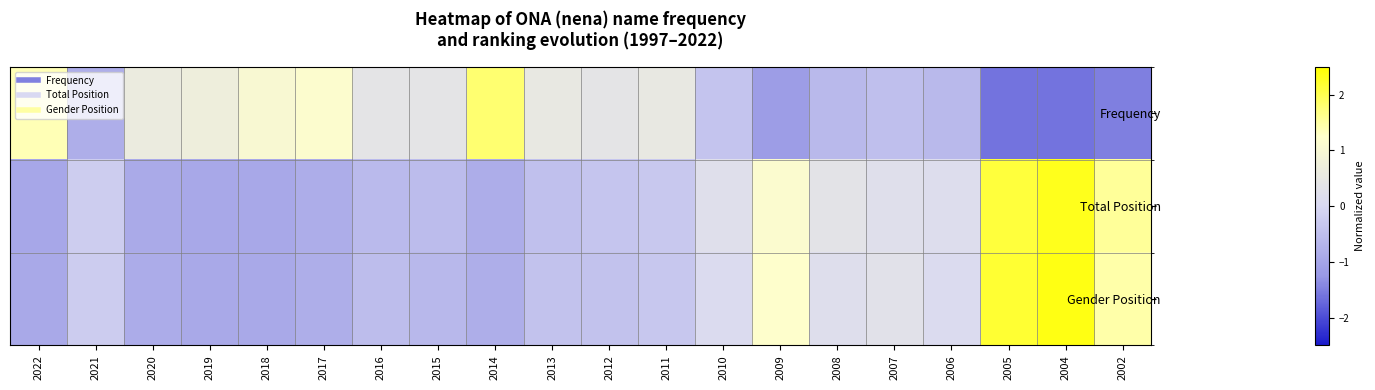

Reading left to right, transcribe all the data shown in this chart.

Frequency: 2022=1.4	2021=-0.8	2020=0.6	2019=0.7	2018=1.0	2017=1.2	2016=0.4	2015=0.4	2014=1.8	2013=0.5	2012=0.4	2011=0.5	2010=-0.4	2009=-1.2	2008=-0.6	2007=-0.5	2006=-0.6	2005=-1.6	2004=-1.6	2002=-1.5
Total Position: 2022=-1.0	2021=-0.2	2020=-0.9	2019=-1.0	2018=-1.0	2017=-0.9	2016=-0.6	2015=-0.6	2014=-0.9	2013=-0.5	2012=-0.4	2011=-0.3	2010=0.2	2009=1.1	2008=0.3	2007=0.2	2006=0.2	2005=2.1	2004=2.3	2002=1.6
Gender Position: 2022=-0.9	2021=-0.2	2020=-0.9	2019=-0.9	2018=-0.9	2017=-0.8	2016=-0.5	2015=-0.6	2014=-0.8	2013=-0.4	2012=-0.4	2011=-0.3	2010=0.1	2009=1.2	2008=0.2	2007=0.3	2006=0.1	2005=2.2	2004=2.4	2002=1.5